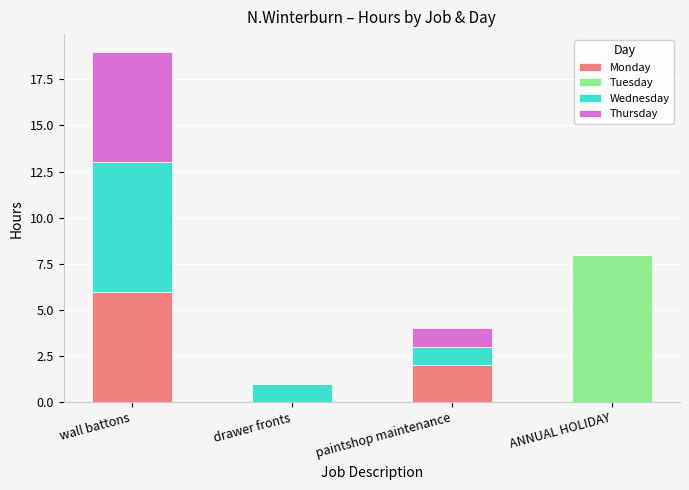

The Monday series shows 3 at paintshop maintenance. True or false?

False